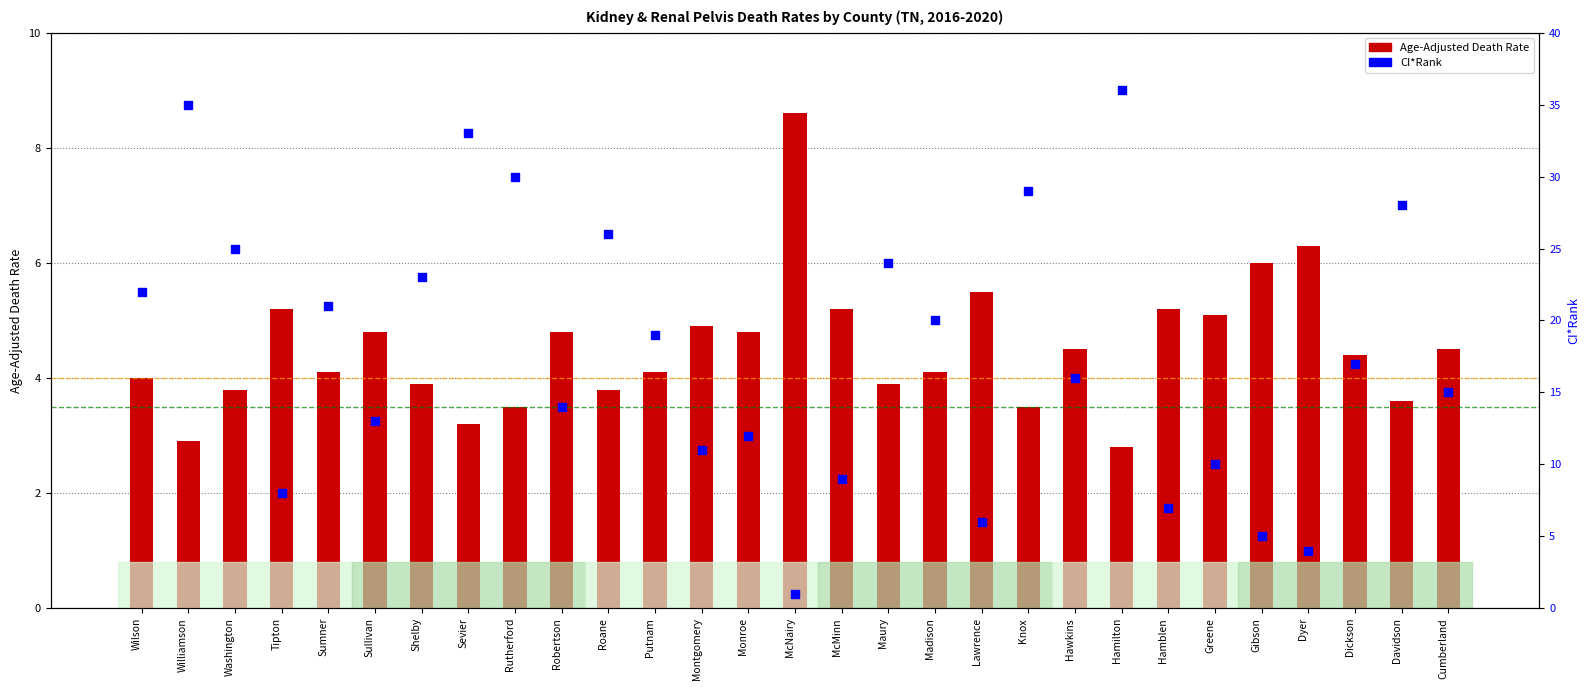

What is the total value across all series at Monroe?

16.8